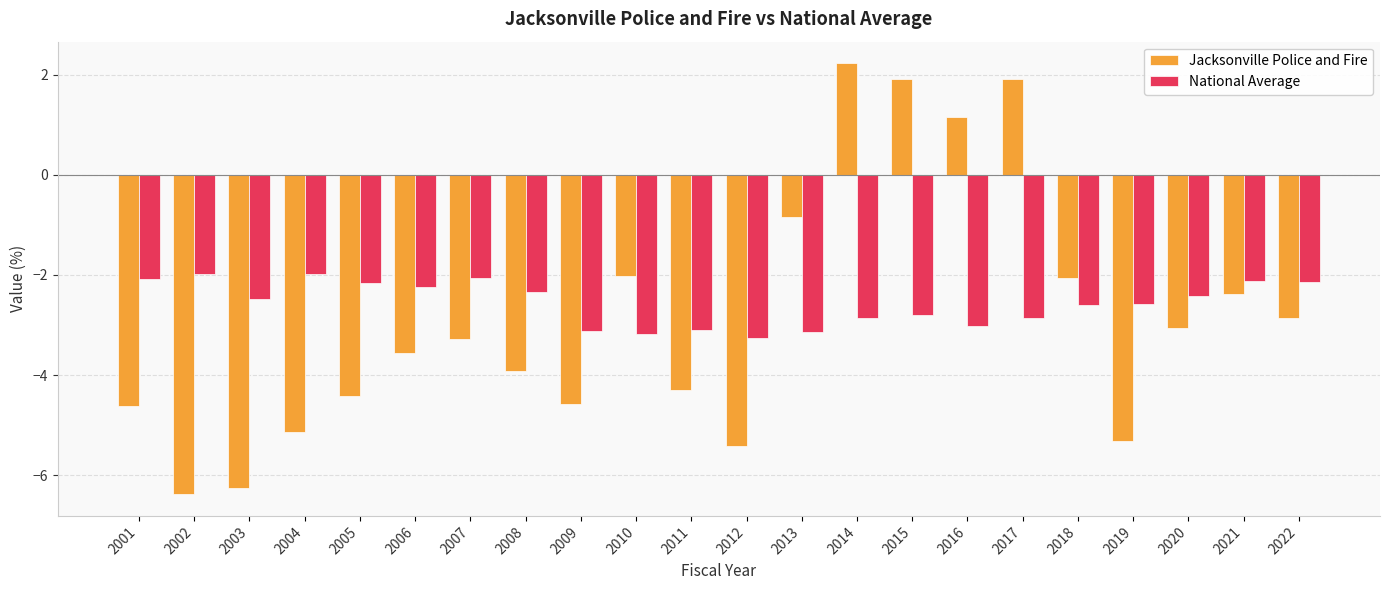

Rank the series by their maximum value, from lowest to highest.

National Average, Jacksonville Police and Fire